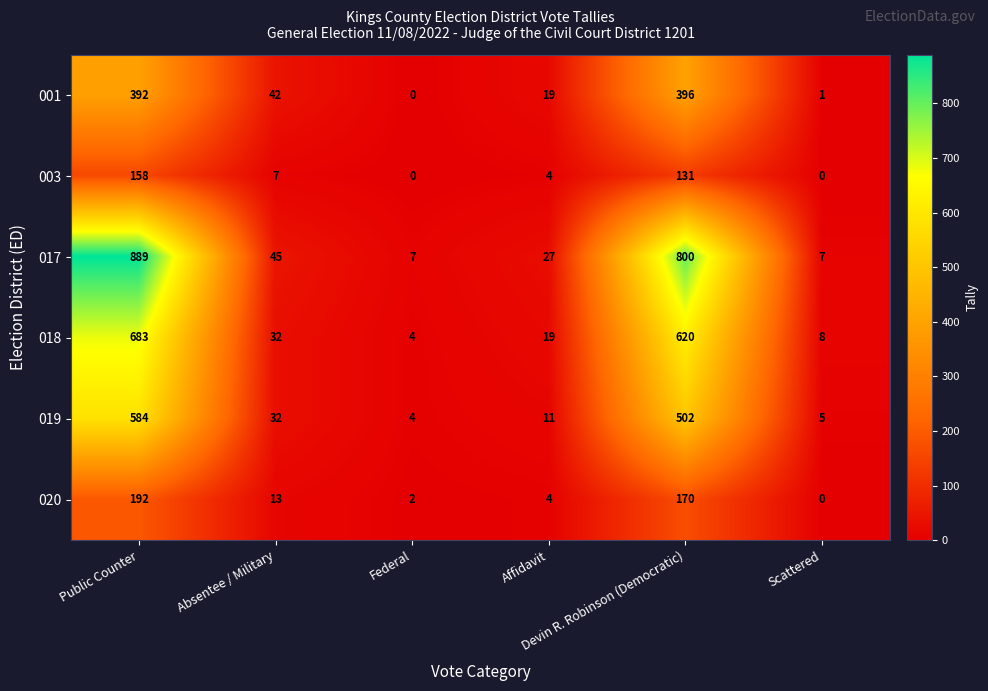

Which series has the largest total across all categories?

017